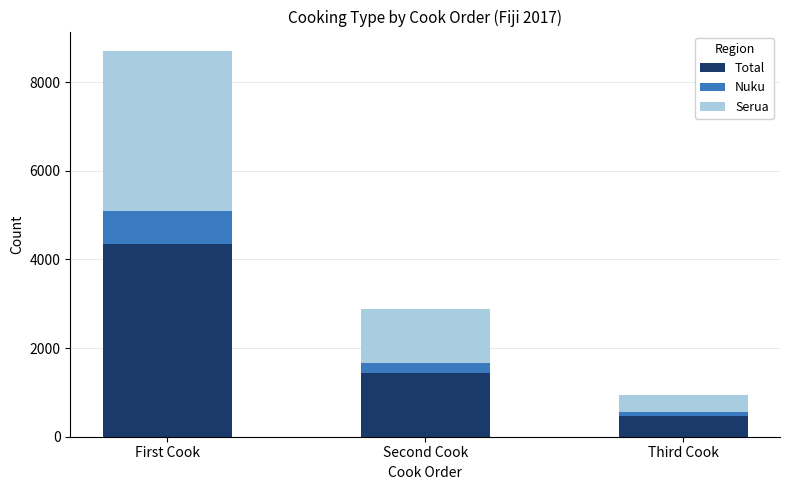

What is the average value of the Total series?

2088